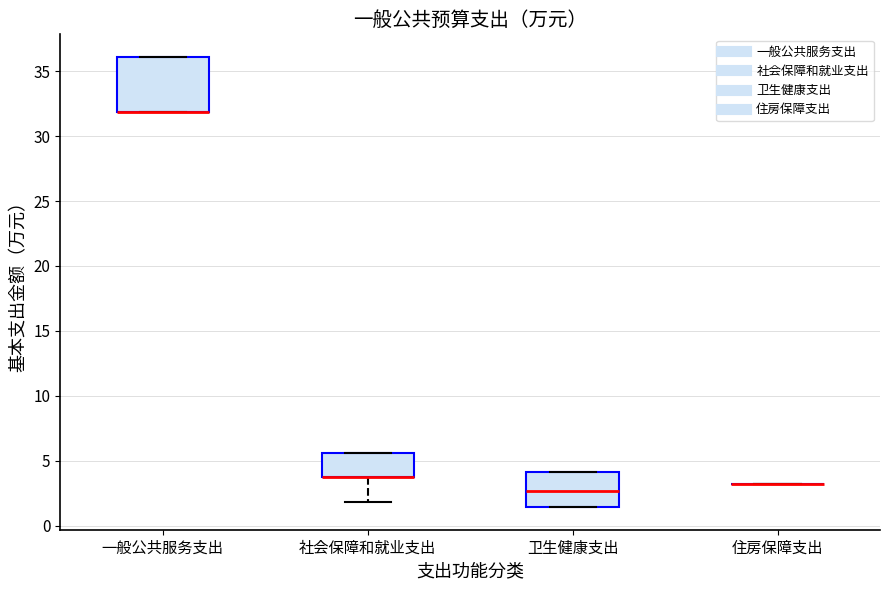

Reading left to right, read every box against the y-axis: the position of its median line, the range the box covers, and the ends of its whiskers. The values are not printed on the chart, so give them approximately, as read against the axis.

一般公共服务支出: median 32.0 (drawn on the box's lower edge), box 32.0 to 36.0, whiskers 32.0 to 36.0
社会保障和就业支出: median 3.5 (drawn on the box's lower edge), box 3.5 to 5.5, whiskers 2.0 to 5.5
卫生健康支出: median 2.5, box 1.5 to 4.0, whiskers 1.5 to 4.0
住房保障支出: box collapsed to a line at 3.0, whiskers 3.0 to 3.0